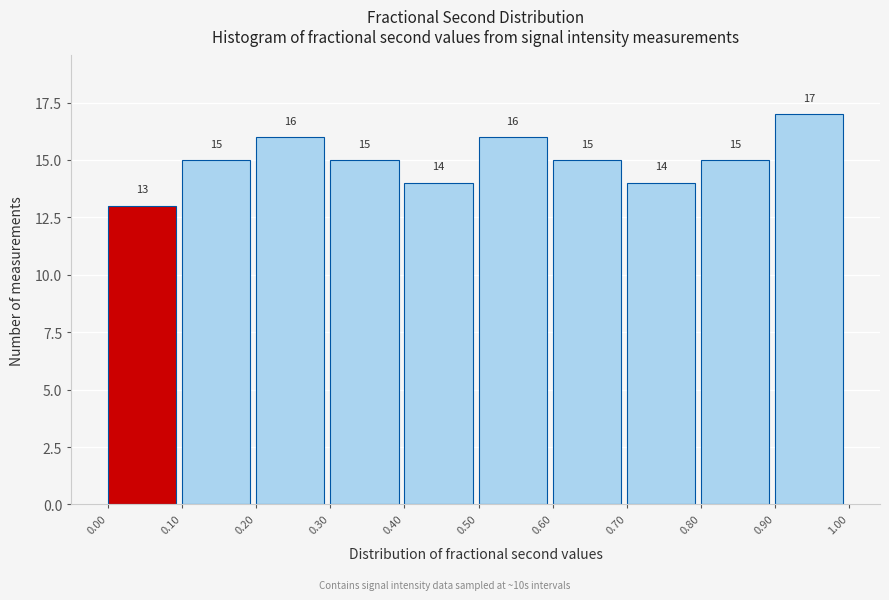

Over which range of the x-axis is the bar tallest?

0.90 to 1.00